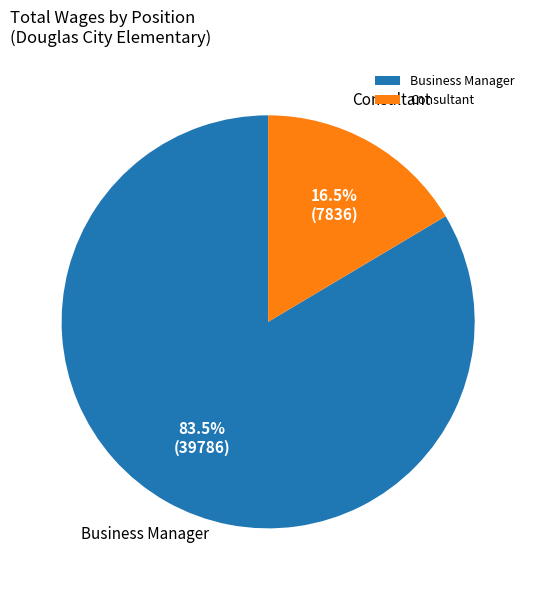

Rank the categories by value from lowest to highest.

Consultant, Business Manager